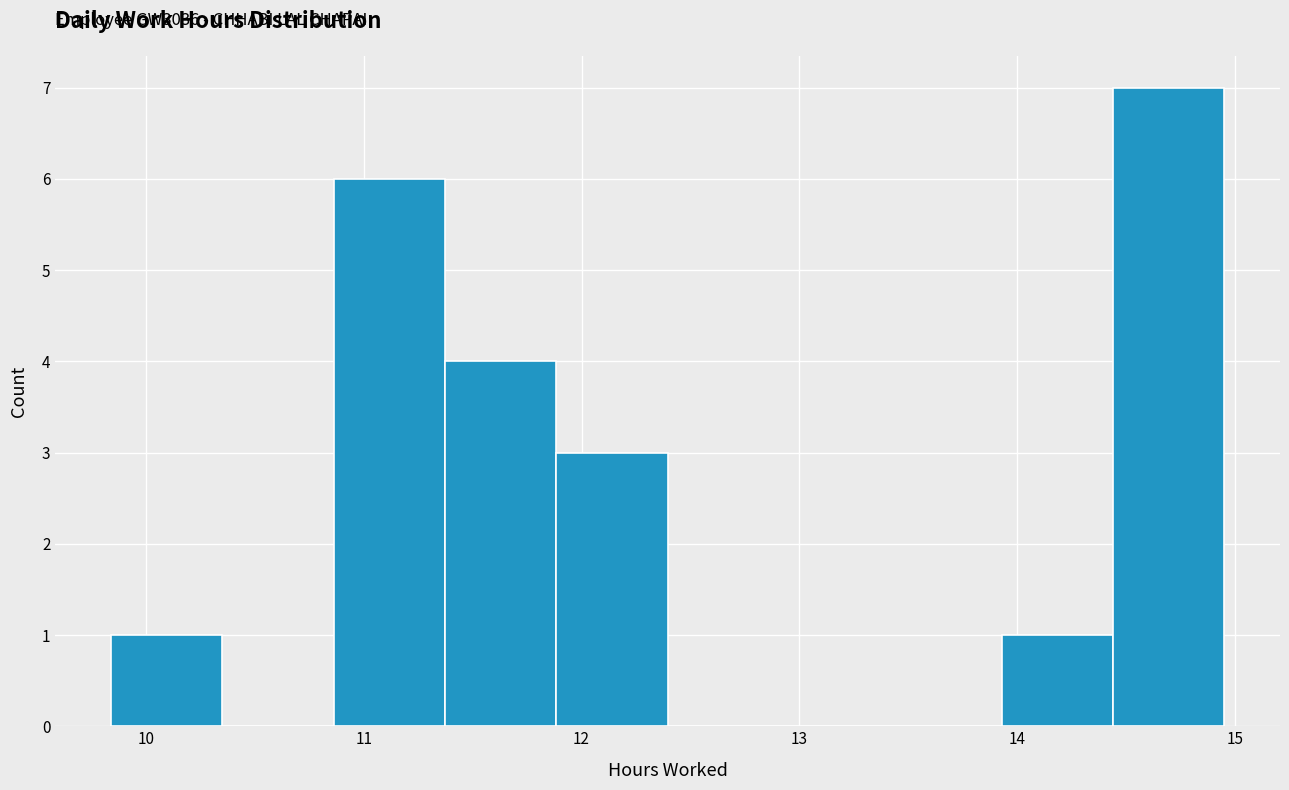

Which range on the x-axis has the tallest bar?

14.4 to 15.0